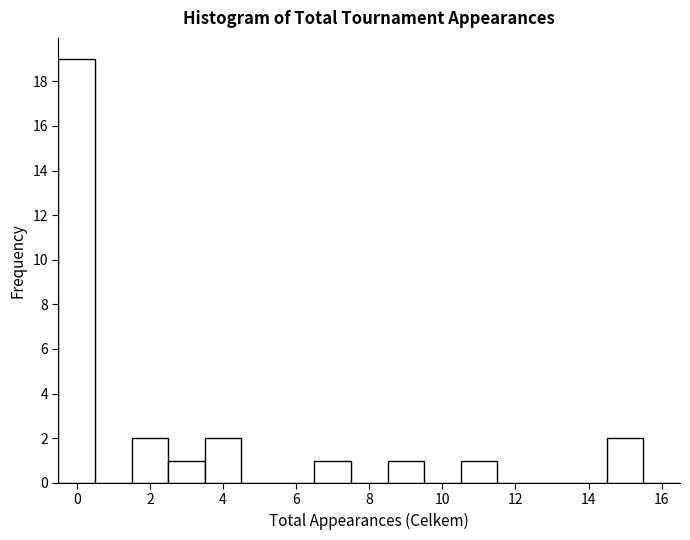

Reading left to right, list every bar in this chart as the range it spans on the x-axis followed by its height. Neither the bar edges nor the heights are printed on the chart, so give them approximately, as read against the axes.

-0.5 to 0.5: 19
0.5 to 1.5: 0
1.5 to 2.5: 2
2.5 to 3.5: 1
3.5 to 4.5: 2
4.5 to 5.5: 0
5.5 to 6.5: 0
6.5 to 7.5: 1
7.5 to 8.5: 0
8.5 to 9.5: 1
9.5 to 10.5: 0
10.5 to 11.5: 1
11.5 to 12.5: 0
12.5 to 13.5: 0
13.5 to 14.5: 0
14.5 to 15.5: 2
15.5 to 16.5: 0